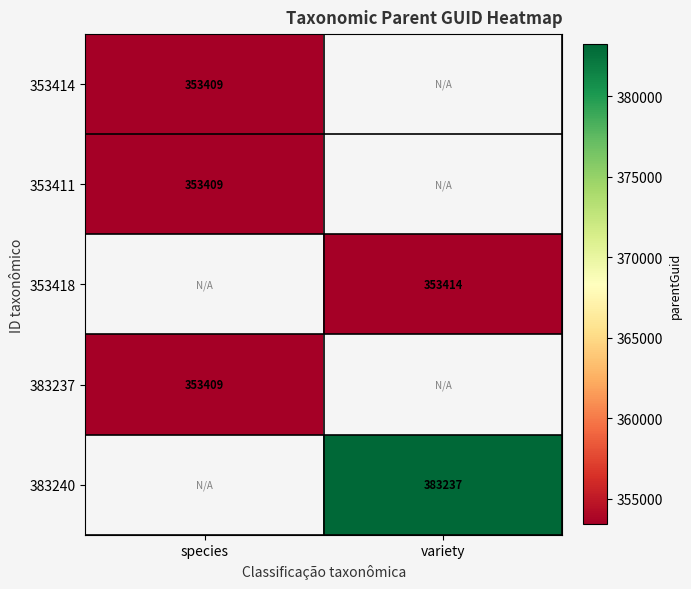

How many data points does each series have?

2